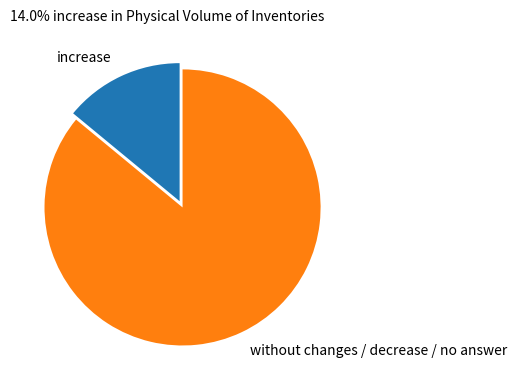

How many segments does this pie chart have?

2